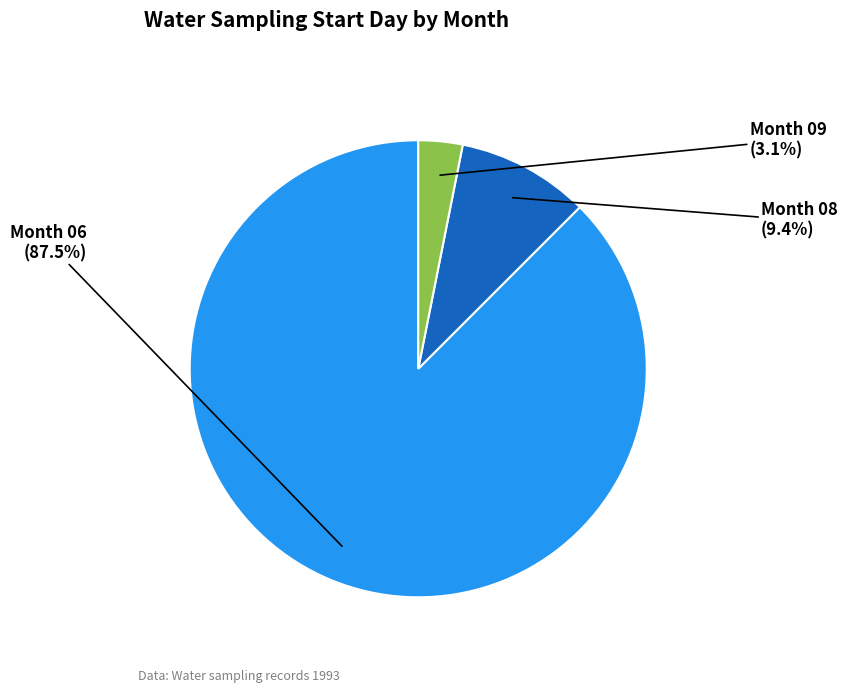

Rank the categories by value from lowest to highest.

09, 08, 06